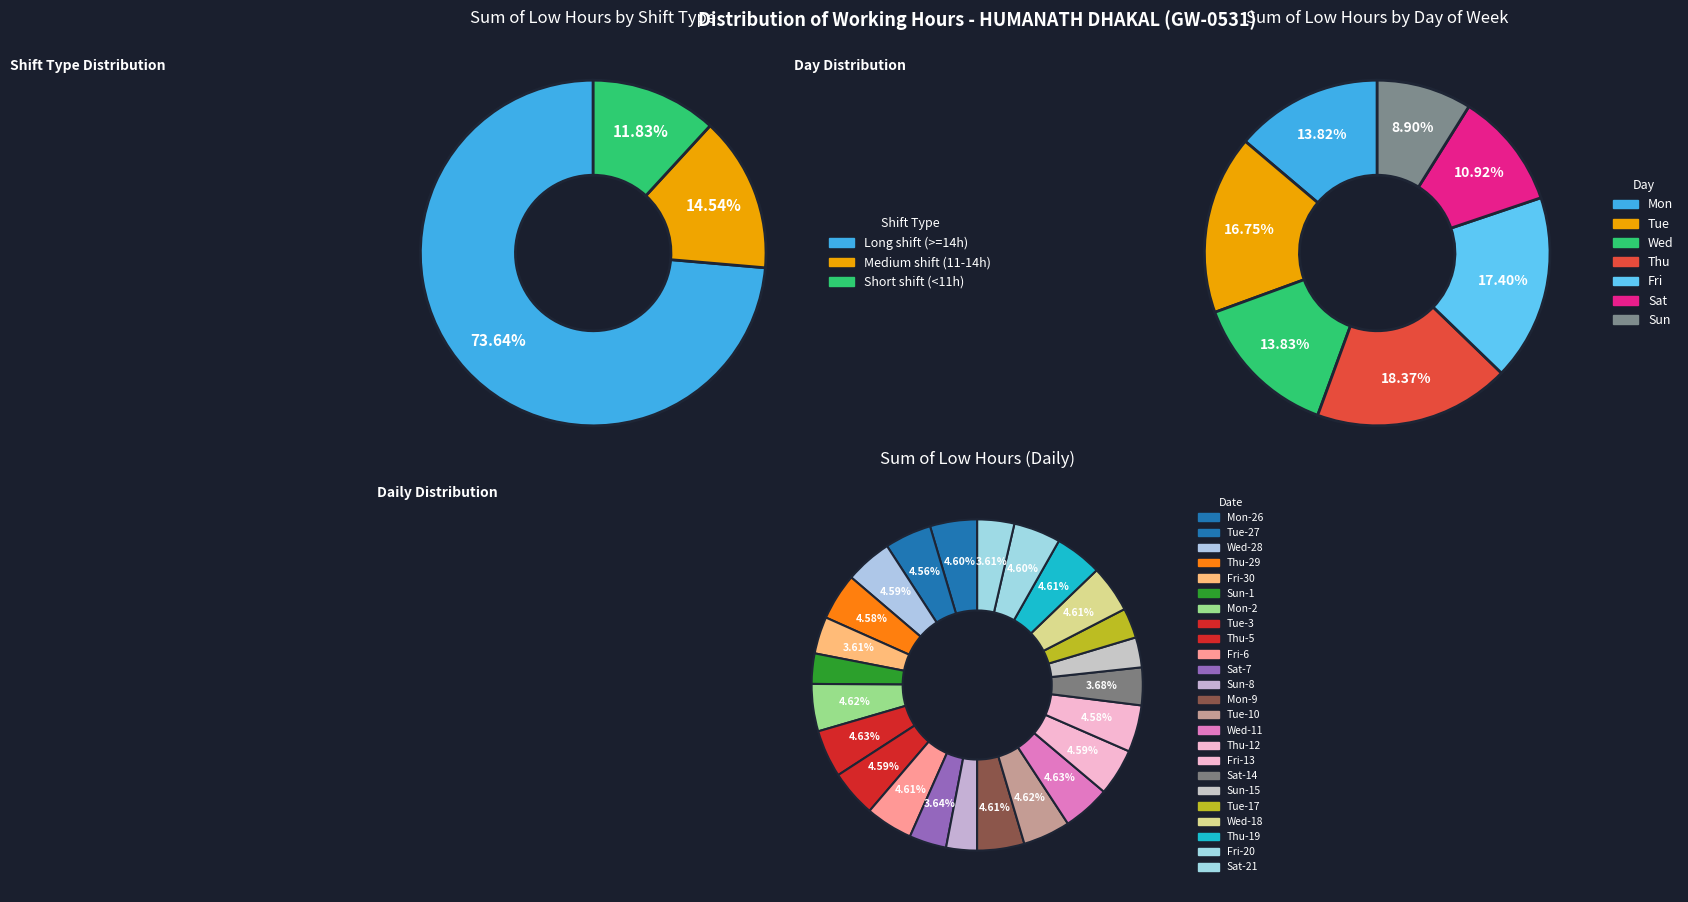

True or false: Tue-17 accounts for 3% of the total.

True